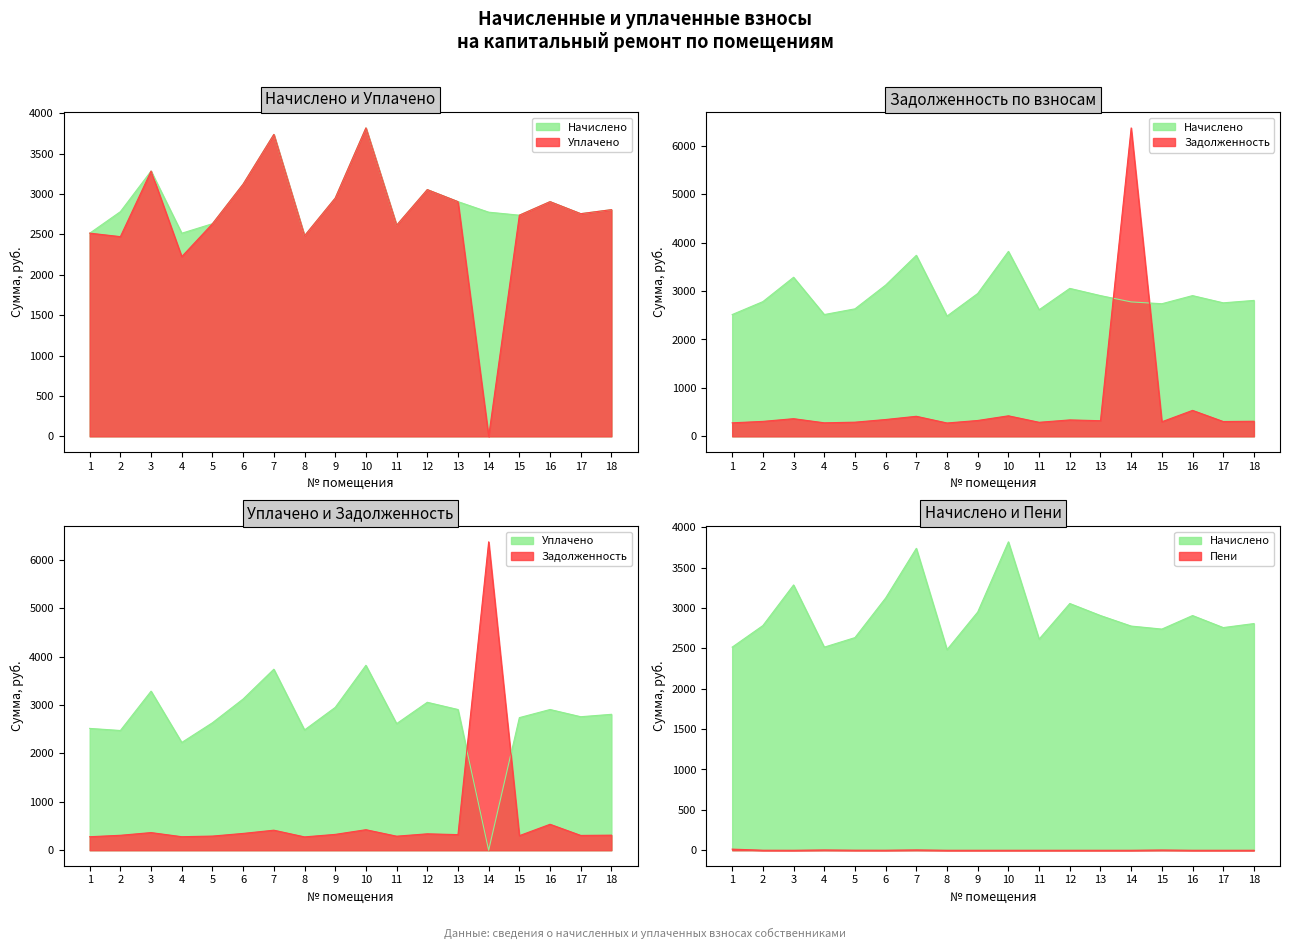

The value of Начислено at 15 is 1613.9. True or false?

False